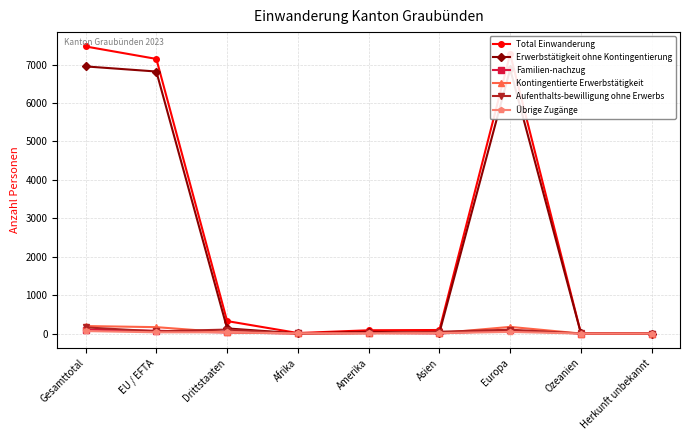

What is the difference between the second highest and second lowest values in the Übrige Zugänge series?

42